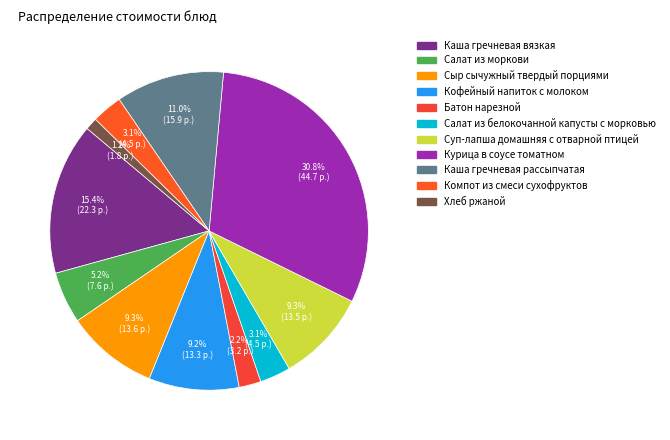

To the nearest percent, what is the difference between the Каша гречневая вязкая and Каша гречневая рассыпчатая slice percentages?

4%